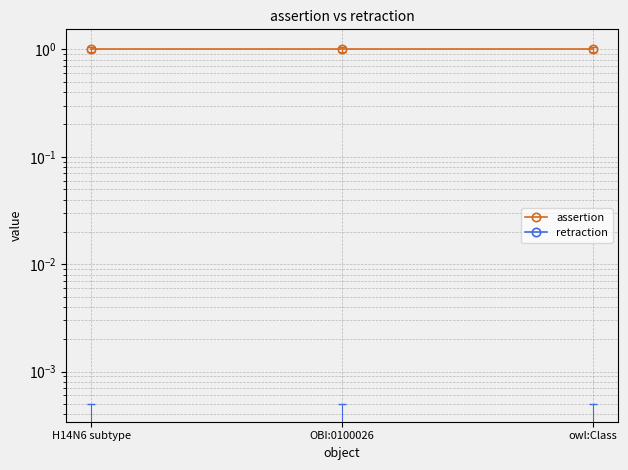

What position from the right is H14N6 subtype?

3